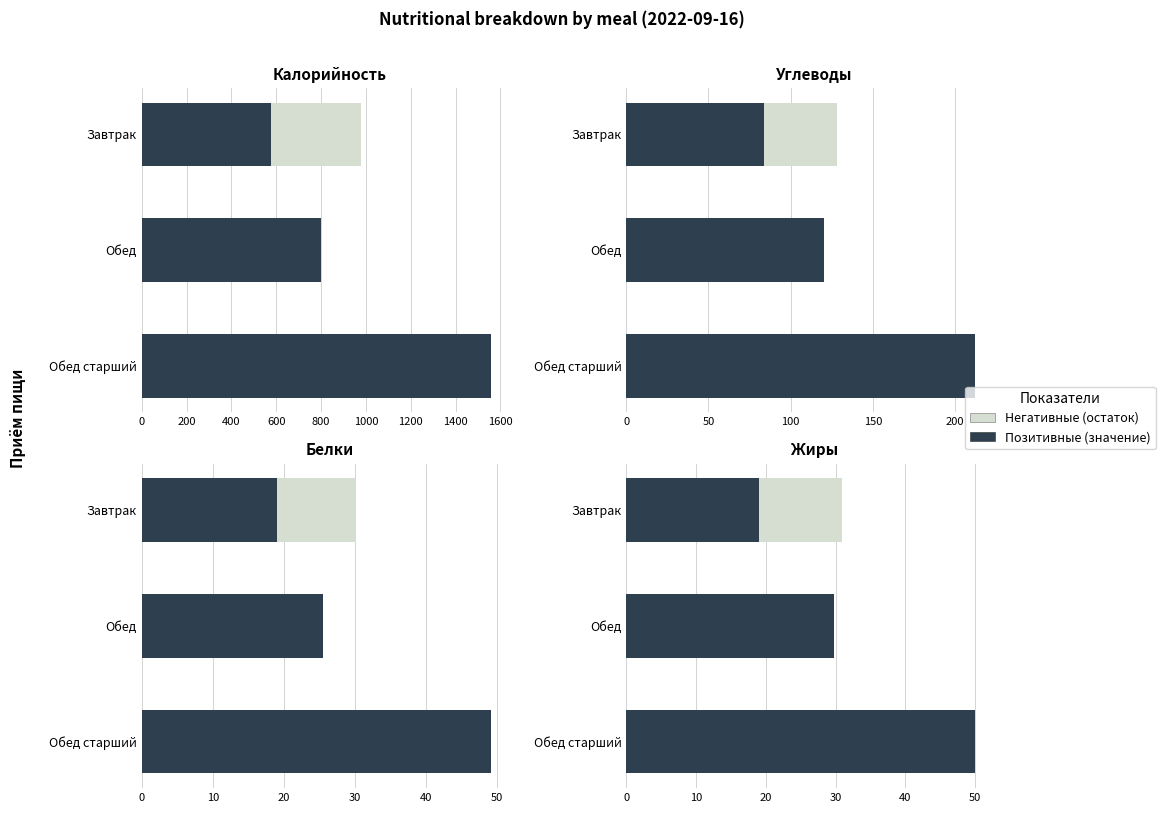

Rank the series at Обед from lowest to highest value.

Негативные, Позитивные